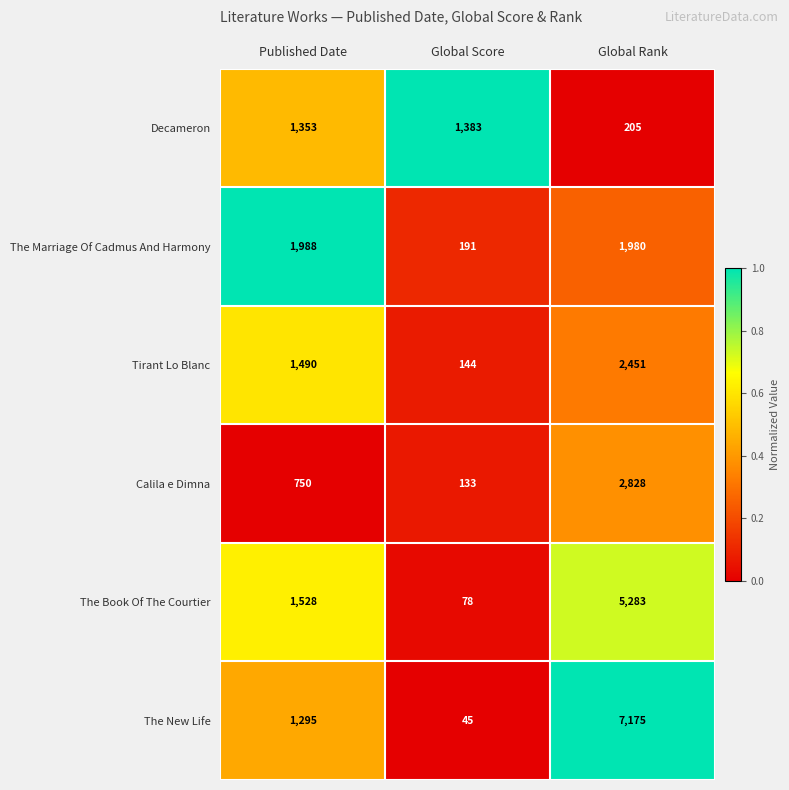

How many data points does each series have?

3